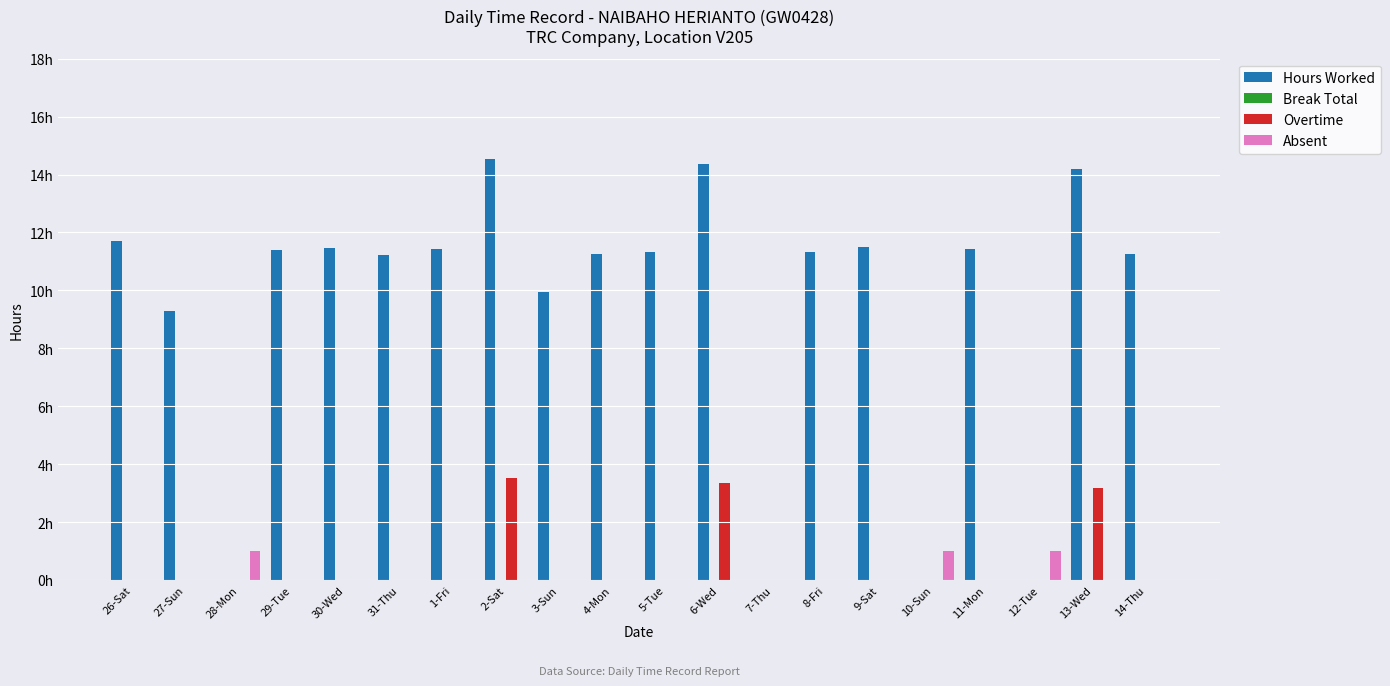

At 12-Tue, list the series in order from smallest to largest.

Hours Worked, Break Total, Overtime, Absent